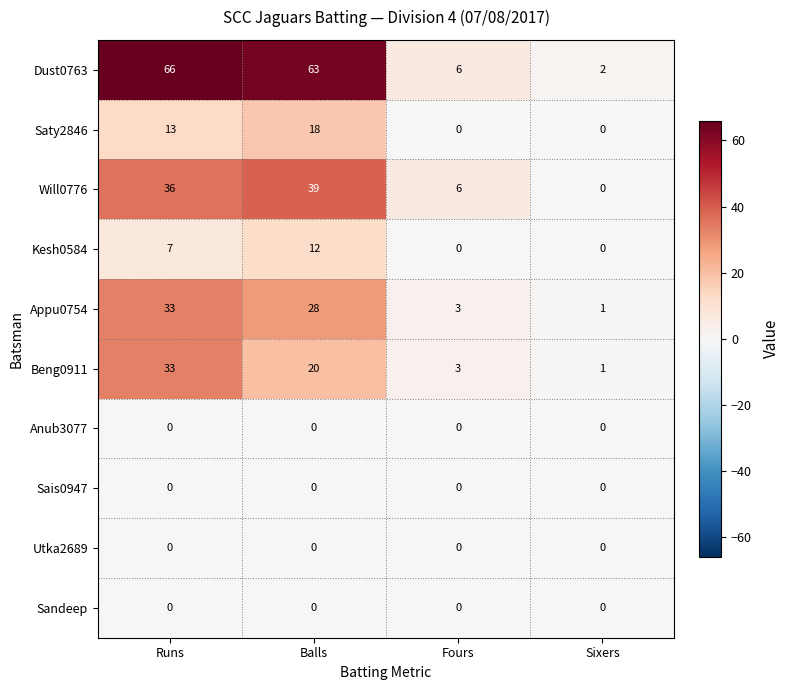

Which category has the highest value in the Kesh0584 series?

Balls